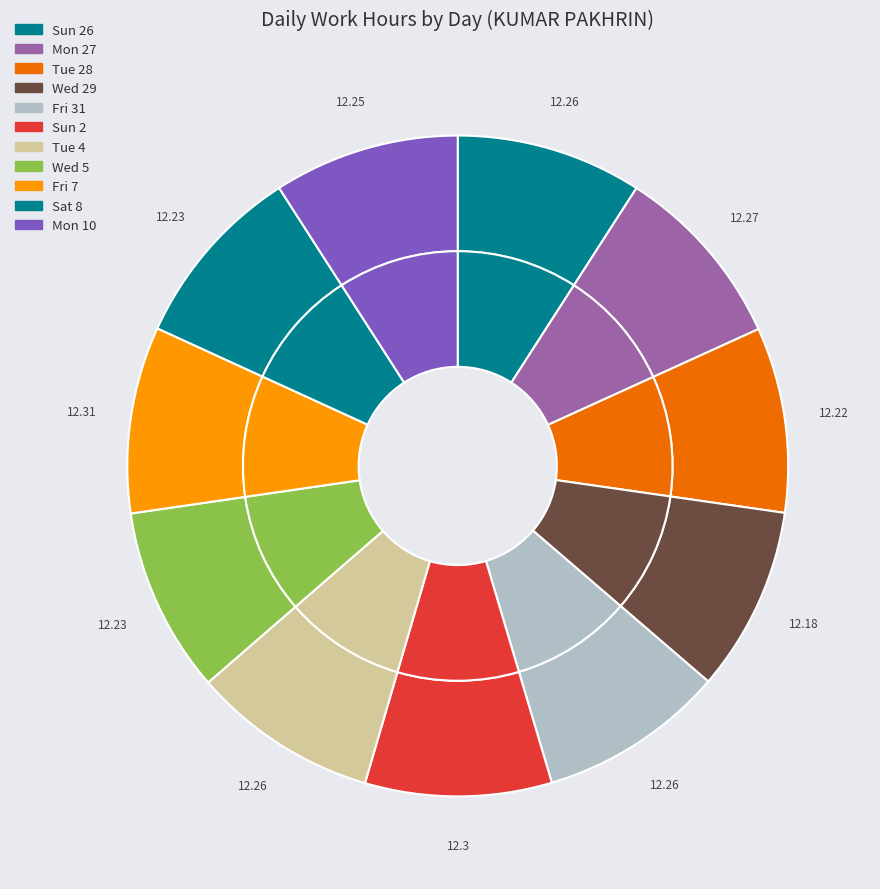

Does any single category account for the majority?

No